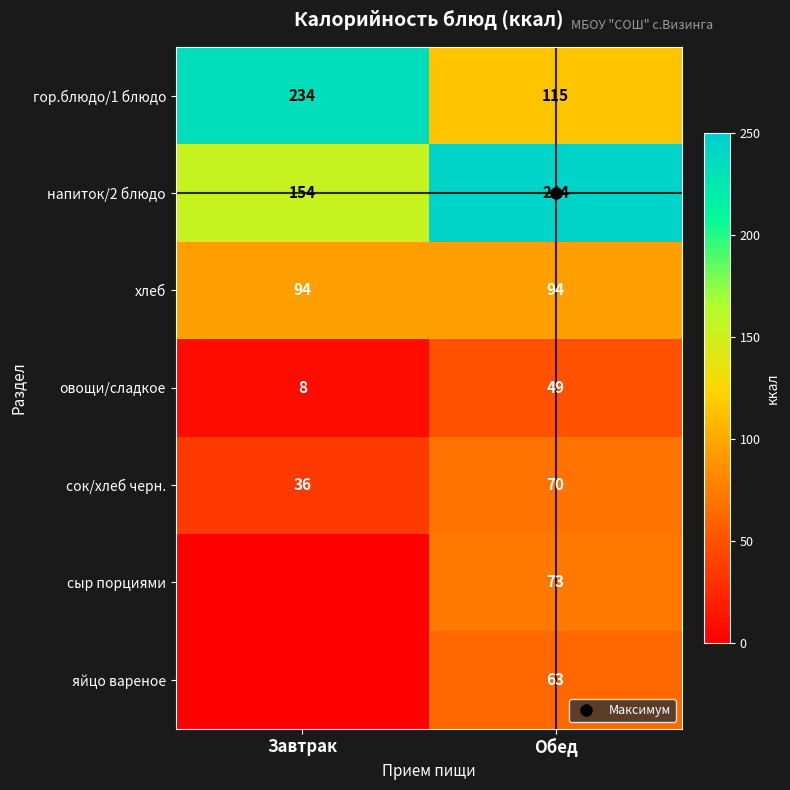

Where is сок/хлеб черн. nearest to the value 53?

Завтрак